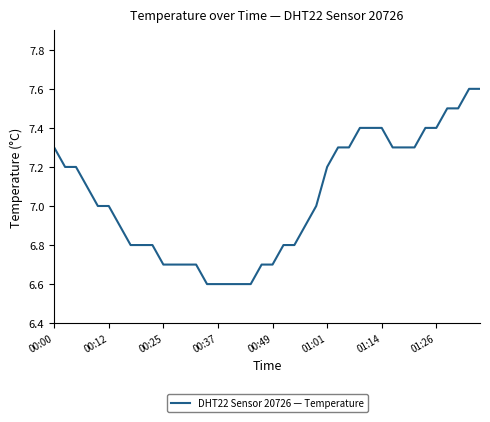

What is the maximum value shown in the chart?

7.6